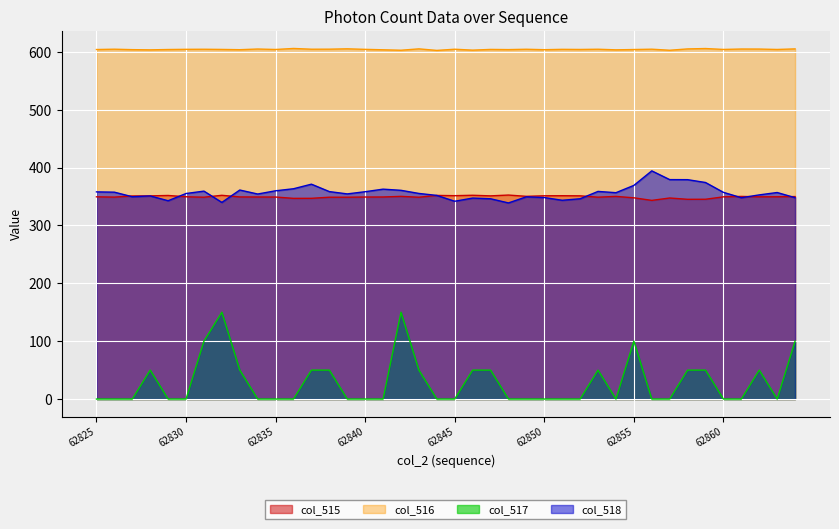

The value of col_515 at 62848 is 231.5. True or false?

False